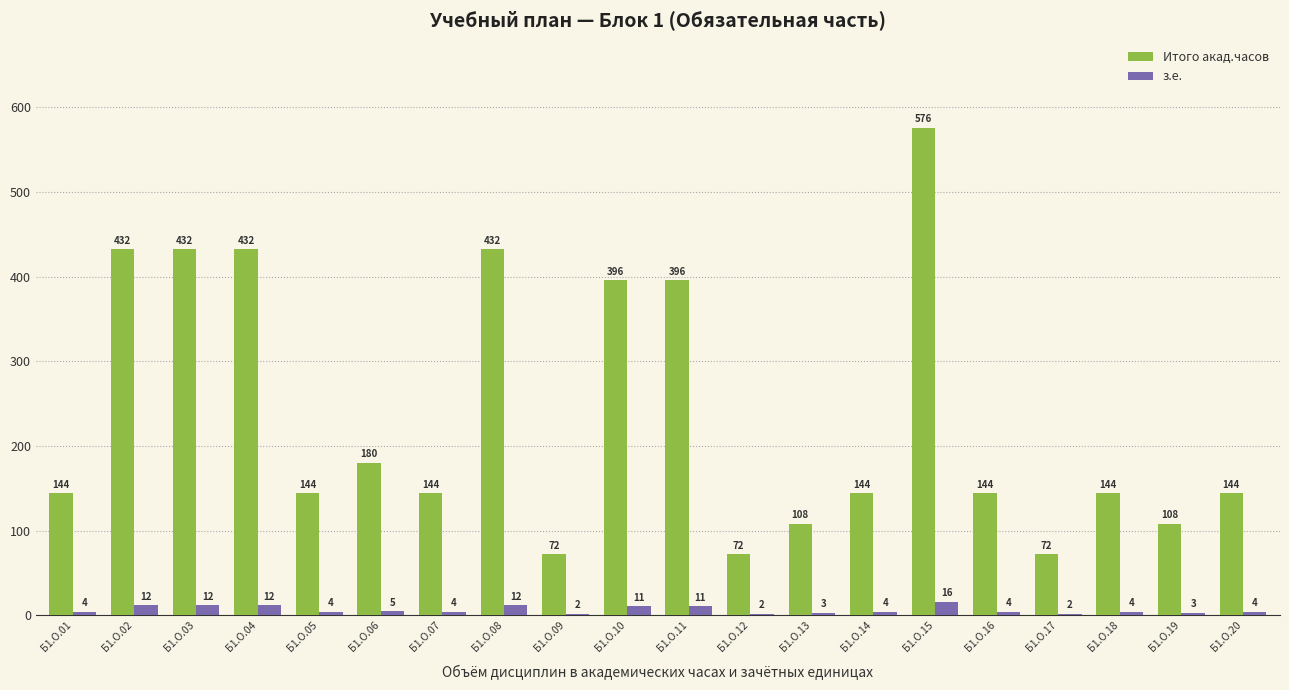

Between Б1.О.03 and Б1.О.15, which series saw the biggest shift?

Итого акад.часов